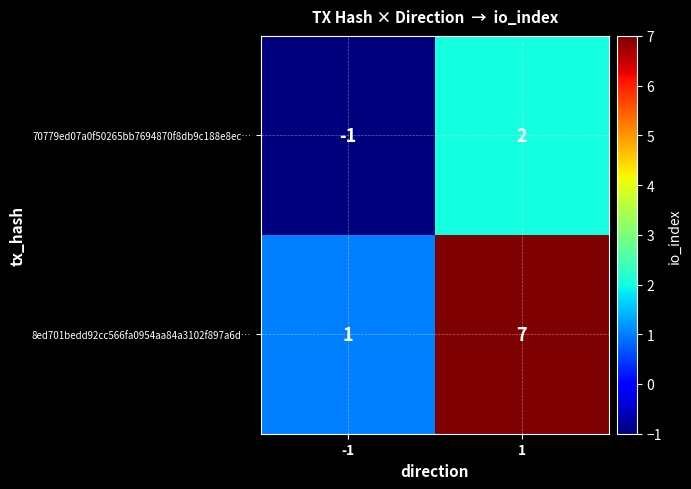

Is the value of 8ed701bedd92cc566fa0954aa84a3102f897a6d… at 1 greater than the value of 70779ed07a0f50265bb7694870f8db9c188e8ec… at -1?

Yes